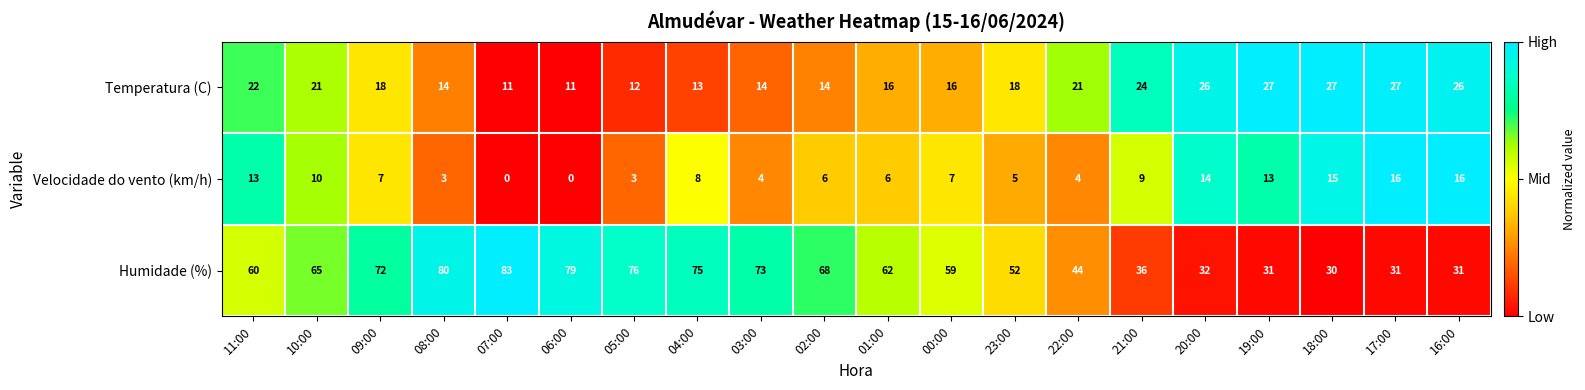

What is the difference between the highest and lowest values at 03:00?

69